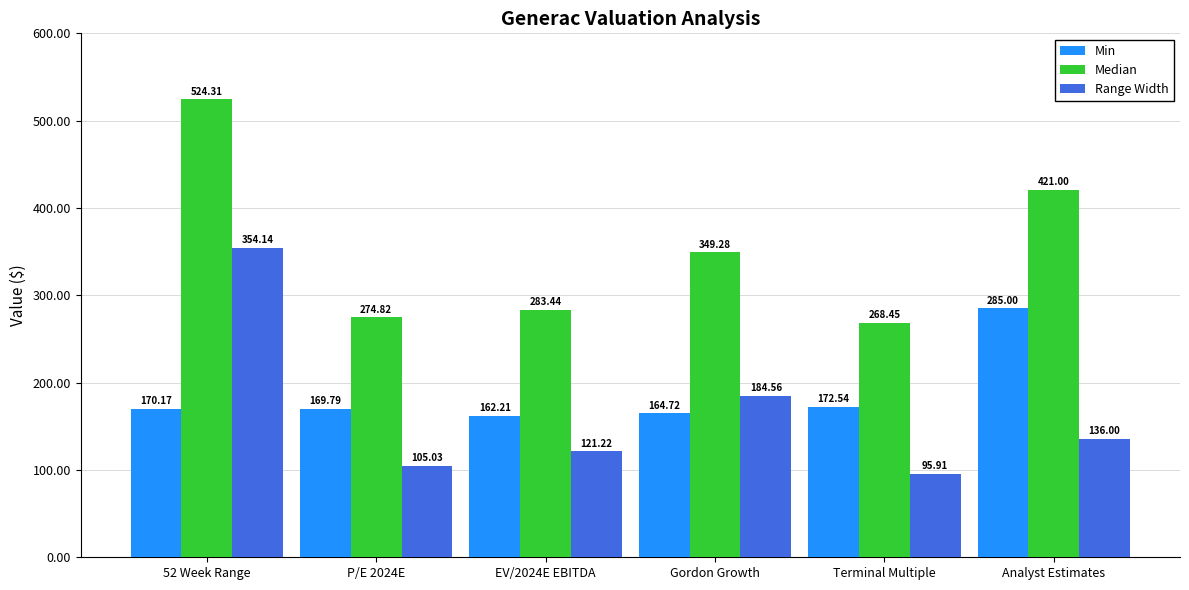

What is the label of the 1st bar from the right?

Analyst Estimates